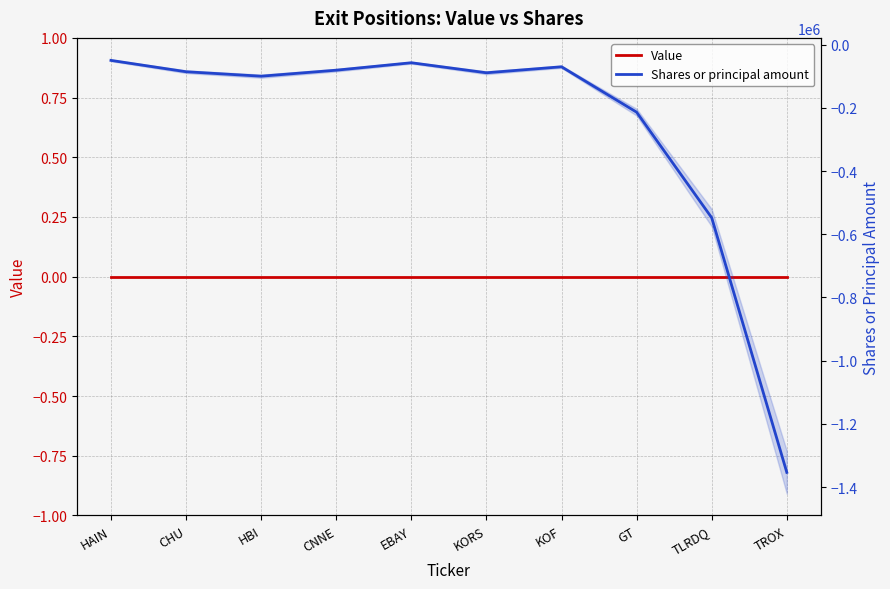

What is the total value across all series at GT?

-213865